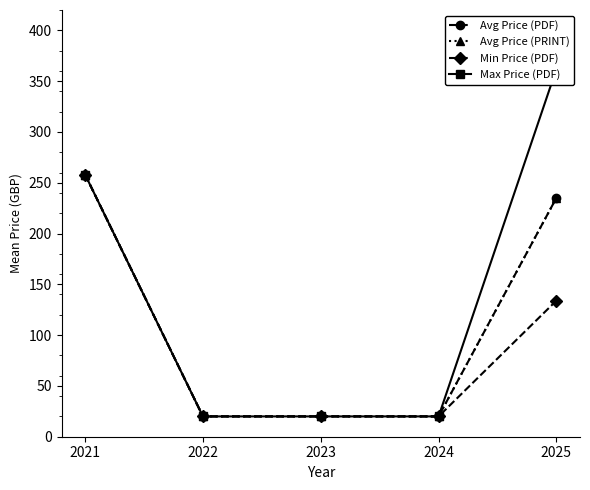

At which category is the sum across all series the highest?

2021